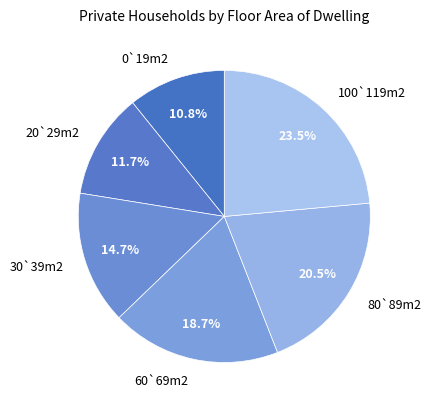

Which category has the smallest portion of the pie?

0`19m2